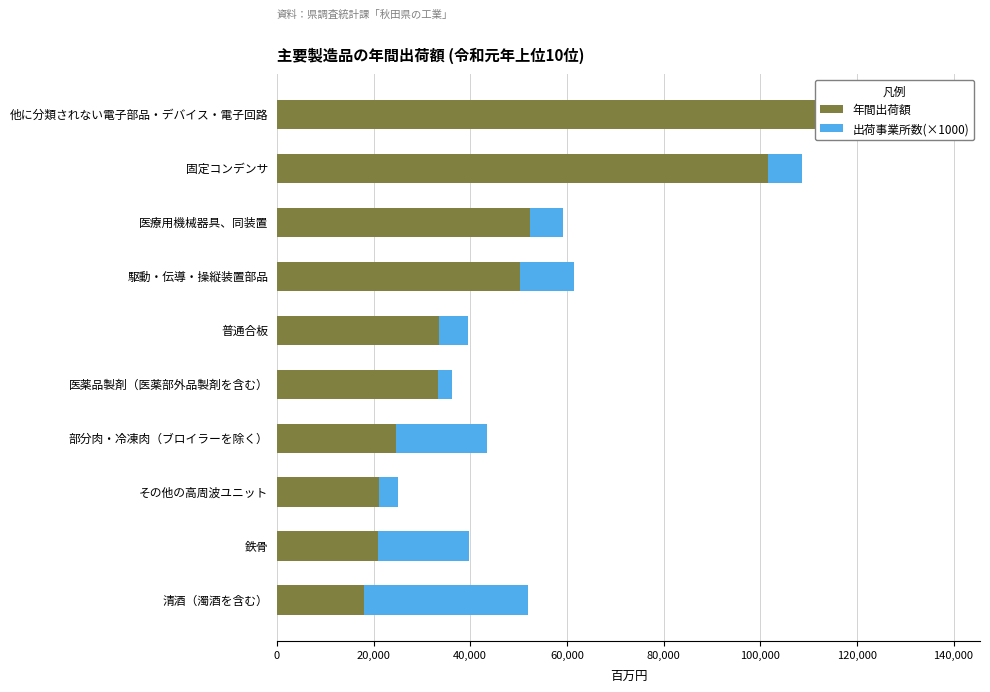

Reading left to right, what are all the values shown in this chart?

年間出荷額: 120553	101621	52296	50381	33563	33340	24572	21143	20843	17950
出荷事業所数(×1000): 18000	7000	7000	11000	6000	3000	19000	4000	19000	34000